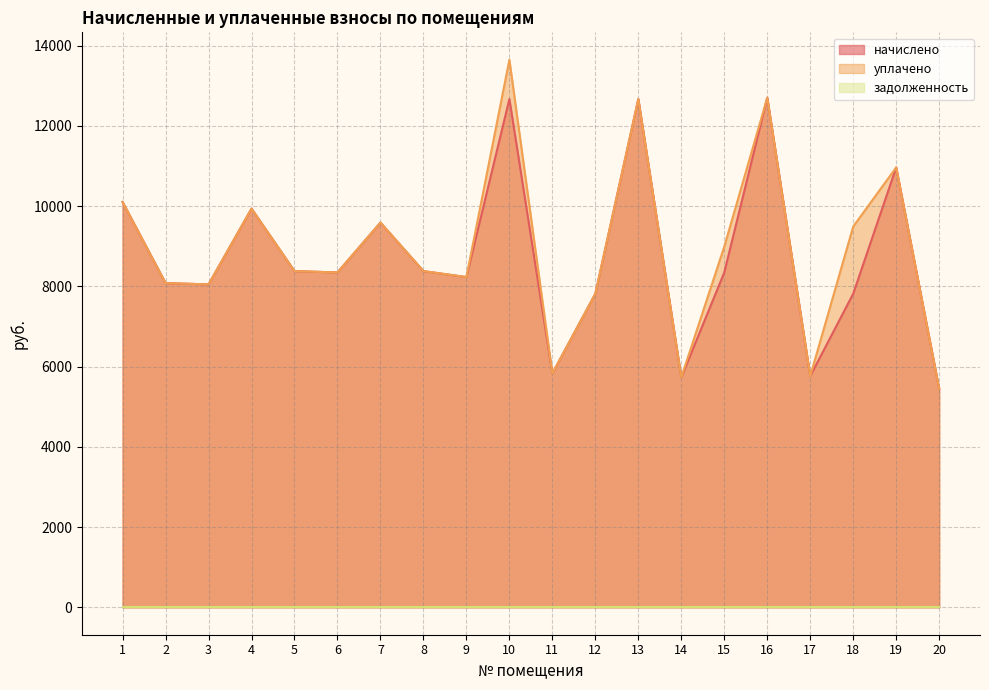

What is the maximum value shown in the chart?

13647.6